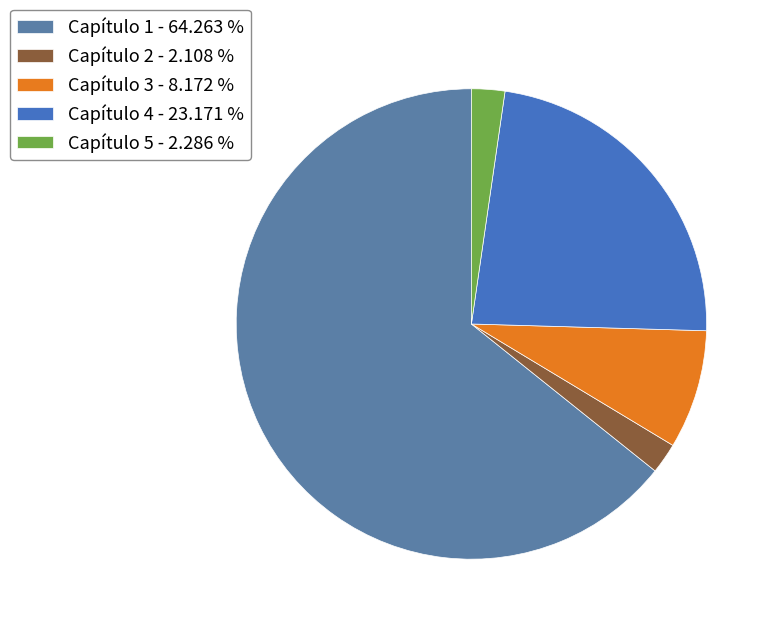

Is it true that Capítulo 2 is 11% of the pie?

False